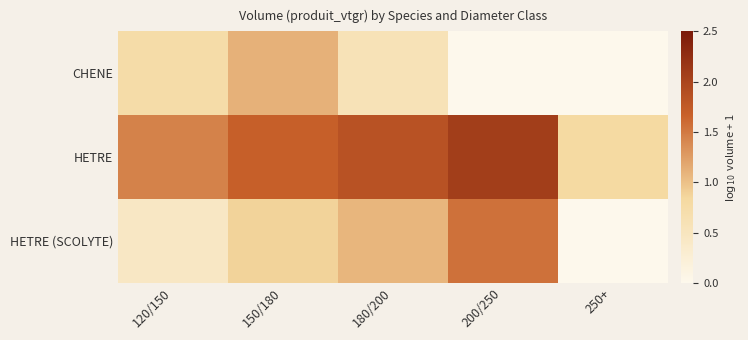

Reading left to right, transcribe all the data shown in this chart.

CHENE: 120/150=0.7	150/180=1.1	180/200=0.6	200/250=0.0	250+=0.0
HETRE: 120/150=1.4	150/180=1.7	180/200=1.8	200/250=2.1	250+=0.8
HETRE (SCOLYTE): 120/150=0.4	150/180=0.9	180/200=1.1	200/250=1.6	250+=0.0